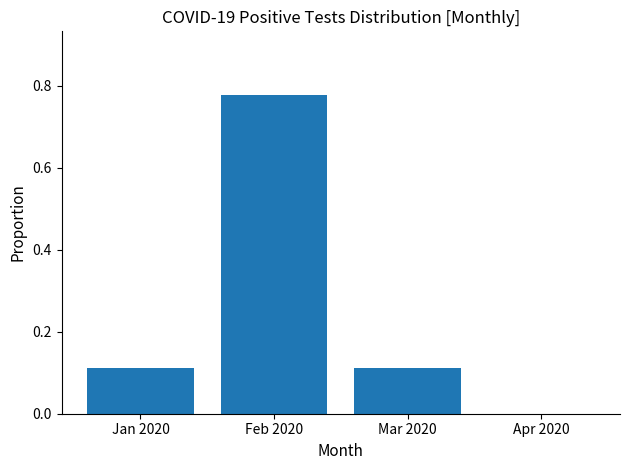

Between Feb 2020 and Mar 2020, which is larger?

Feb 2020